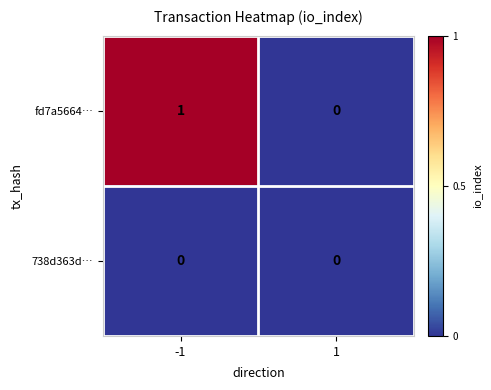

Which series changed the most between -1 and 1?

fd7a5664…